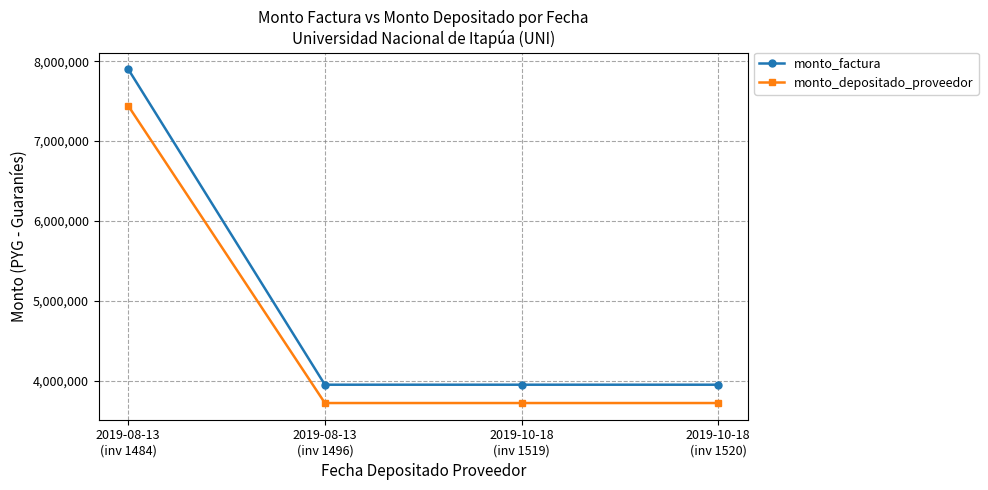

What is the value of the monto_depositado_proveedor point at the 4th from the left?

3720613